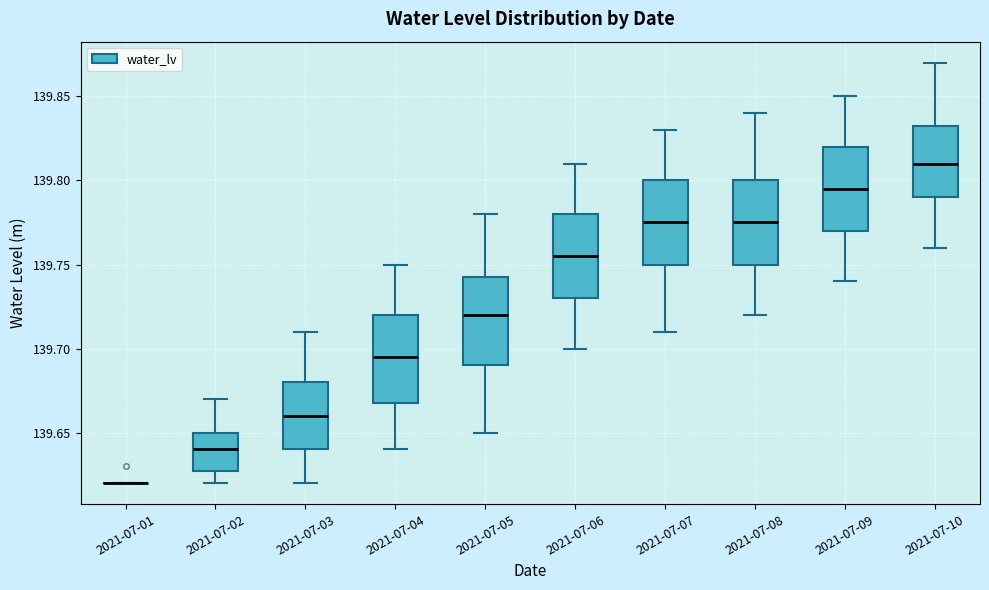

Reading left to right, transcribe this box plot: for each box, give where its median line is, the range the box spans, and where its two whiskers end, as read against the y-axis. The values are not printed on the chart, so give them approximately, as read against the axis.

2021-07-01: box collapsed to a line at 139.620, whiskers 139.620 to 139.620
2021-07-02: median 139.640, box 139.630 to 139.650, whiskers 139.620 to 139.670
2021-07-03: median 139.660, box 139.640 to 139.680, whiskers 139.620 to 139.710
2021-07-04: median 139.695, box 139.670 to 139.720, whiskers 139.640 to 139.750
2021-07-05: median 139.720, box 139.690 to 139.745, whiskers 139.650 to 139.780
2021-07-06: median 139.755, box 139.730 to 139.780, whiskers 139.700 to 139.810
2021-07-07: median 139.775, box 139.750 to 139.800, whiskers 139.710 to 139.830
2021-07-08: median 139.775, box 139.750 to 139.800, whiskers 139.720 to 139.840
2021-07-09: median 139.795, box 139.770 to 139.820, whiskers 139.740 to 139.850
2021-07-10: median 139.810, box 139.790 to 139.835, whiskers 139.760 to 139.870